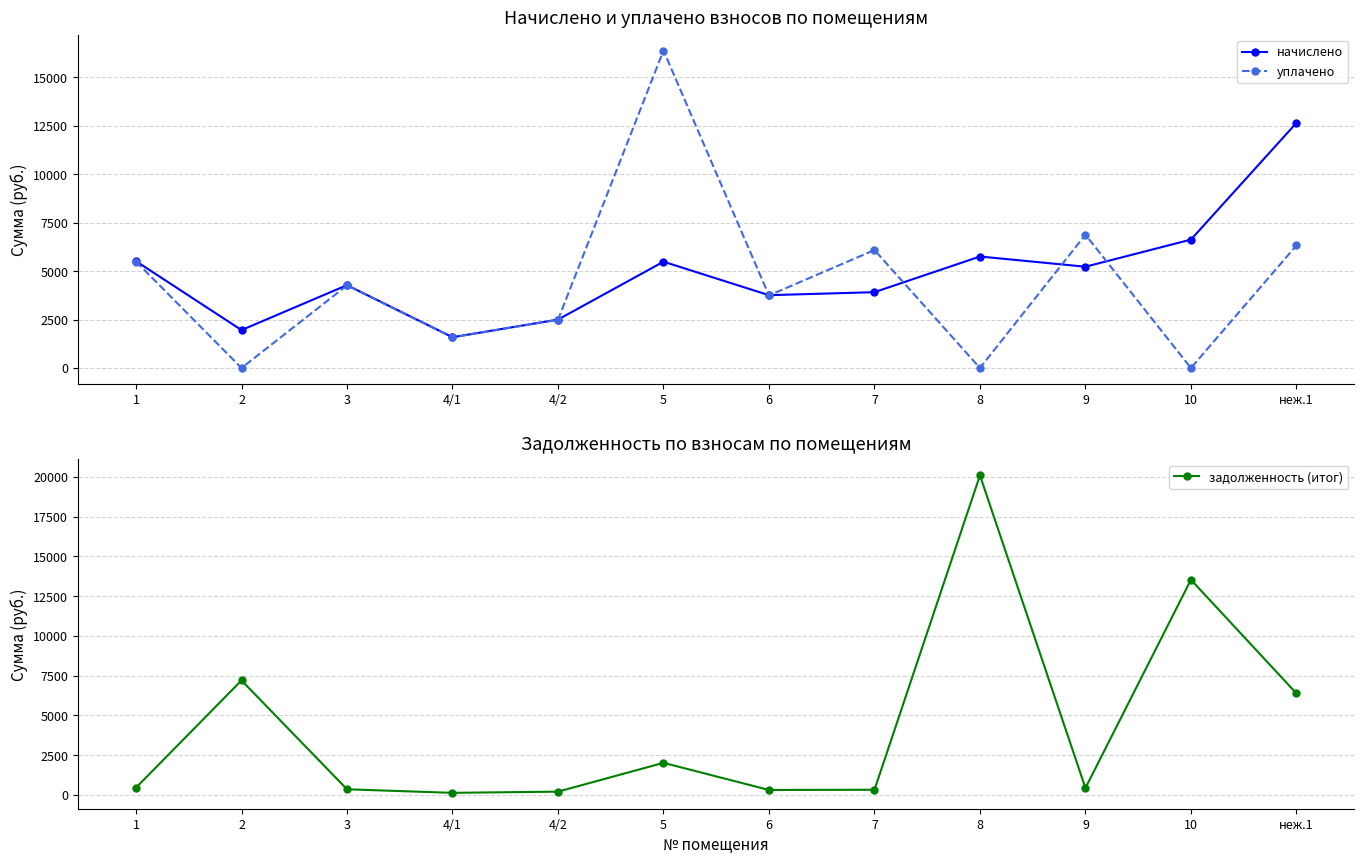

The уплачено series shows 25790.2 at 5. True or false?

False